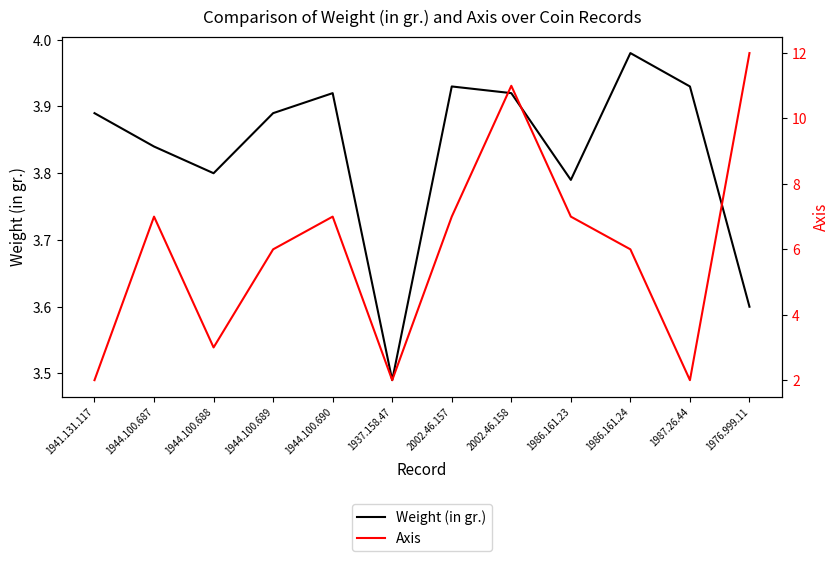

What is the label of the 12th point from the right?

1941.131.117